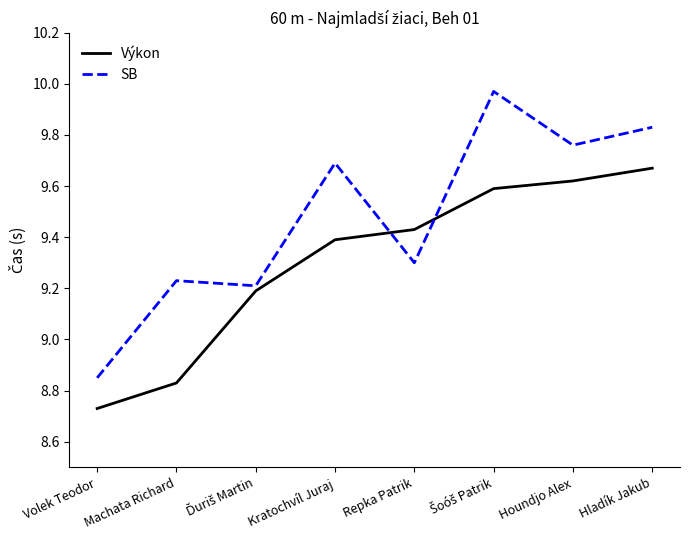

Is the value of SB at Repka Patrik greater than the value of Výkon at Volek Teodor?

Yes